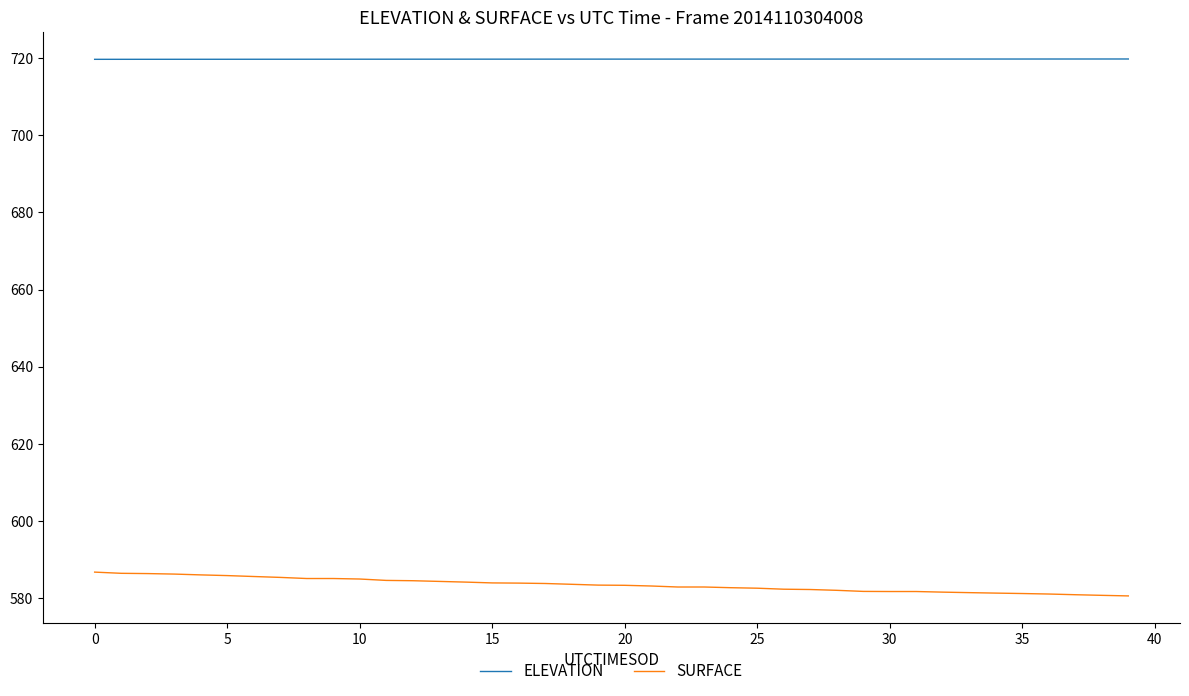

True or false: SURFACE and ELEVATION intersect in this chart.

False